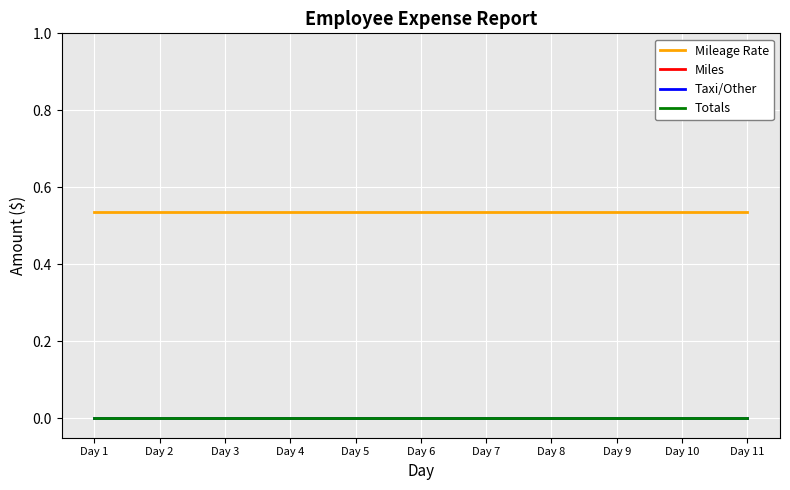

At which category is the sum across all series the highest?

Day 1